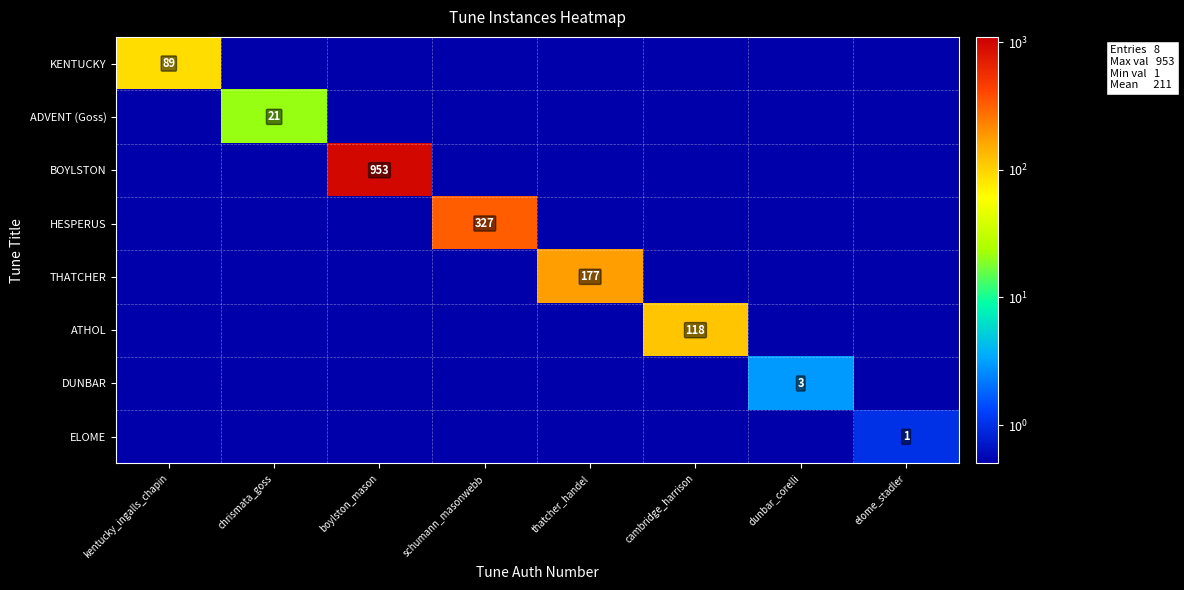

The value of ELOME at elome_stadler is 1.0. True or false?

True